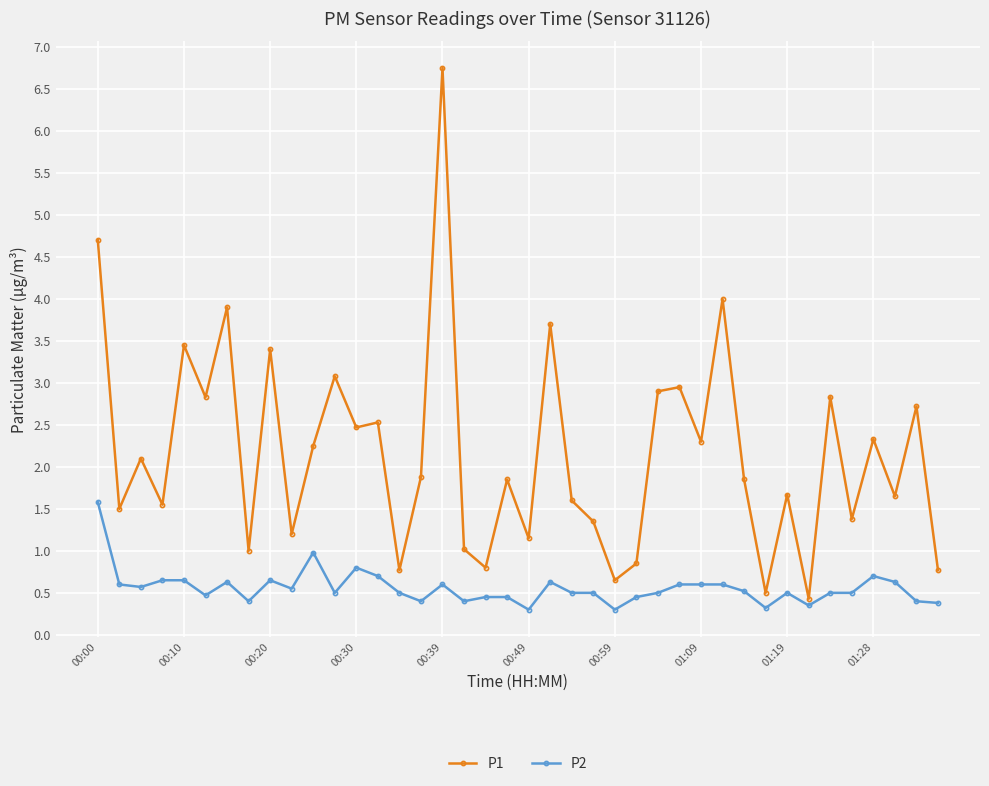

At how many categories does at least one series exceed 2?

19